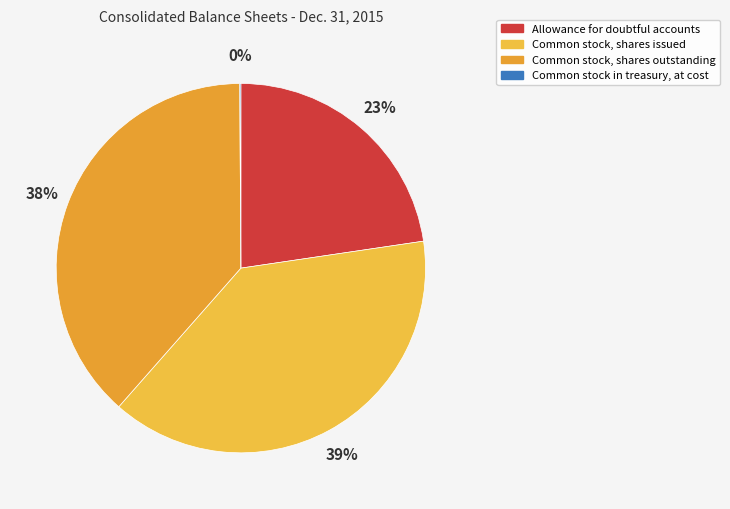

To the nearest percent, what is the difference between the Common stock in treasury, at cost and Allowance for doubtful accounts slice percentages?

23%